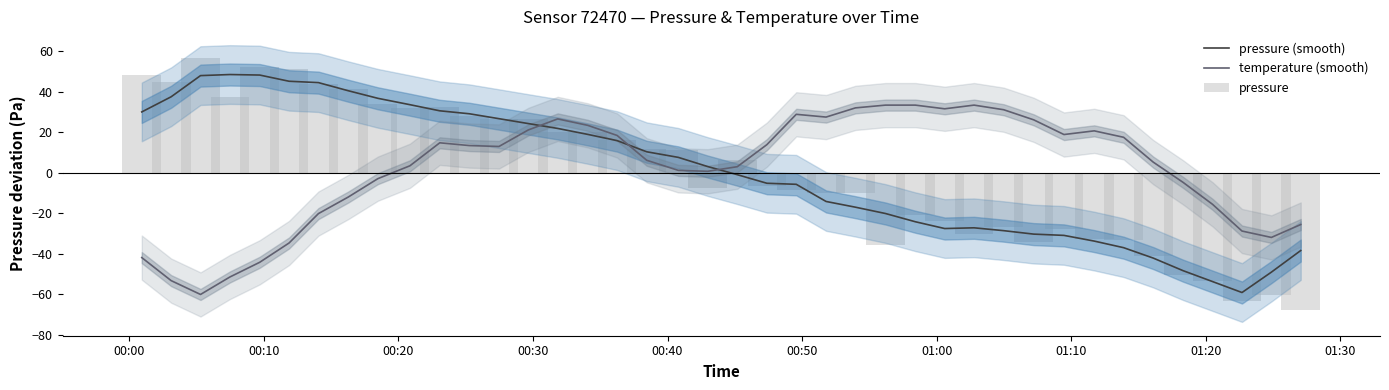

How many values in the pressure (smooth) series are below 3?

20